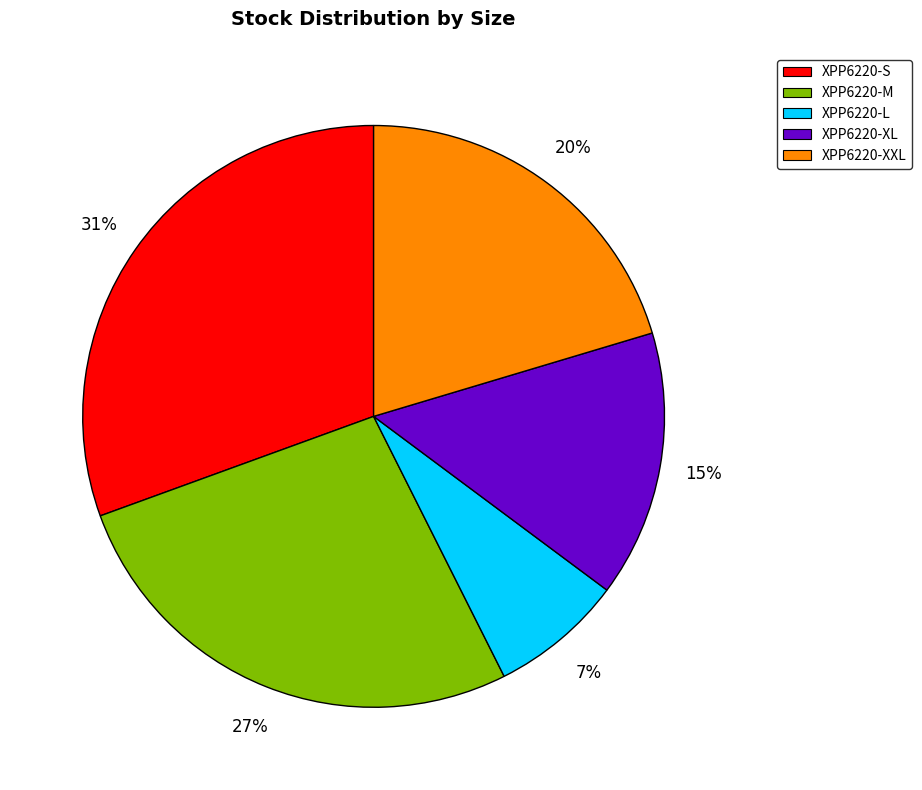

What percentage is the XPP6220-XL slice, to the nearest percent?

15%